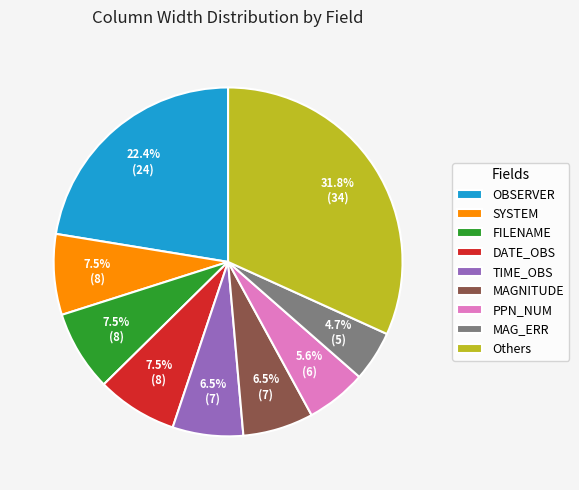

What percentage do TIME_OBS and MAG_ERR together represent?

11.2%